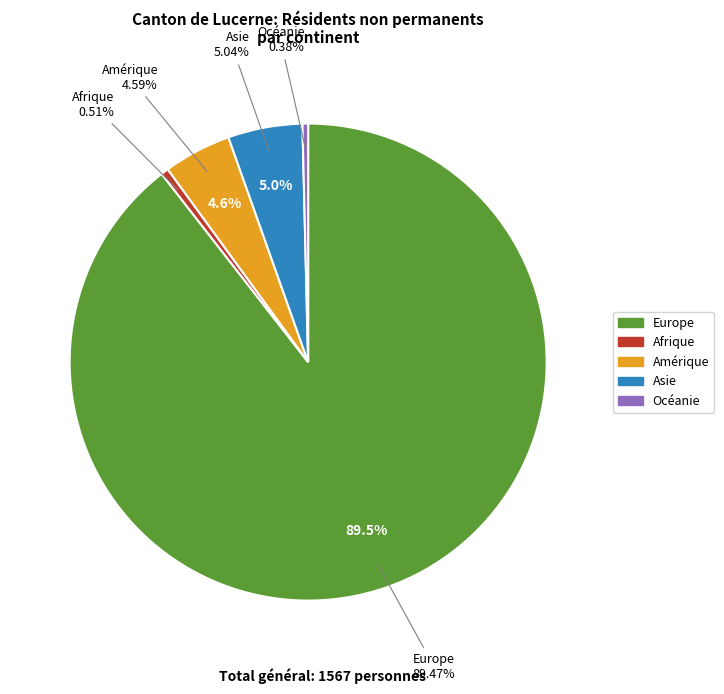

What is the largest slice in the pie chart?

Europe